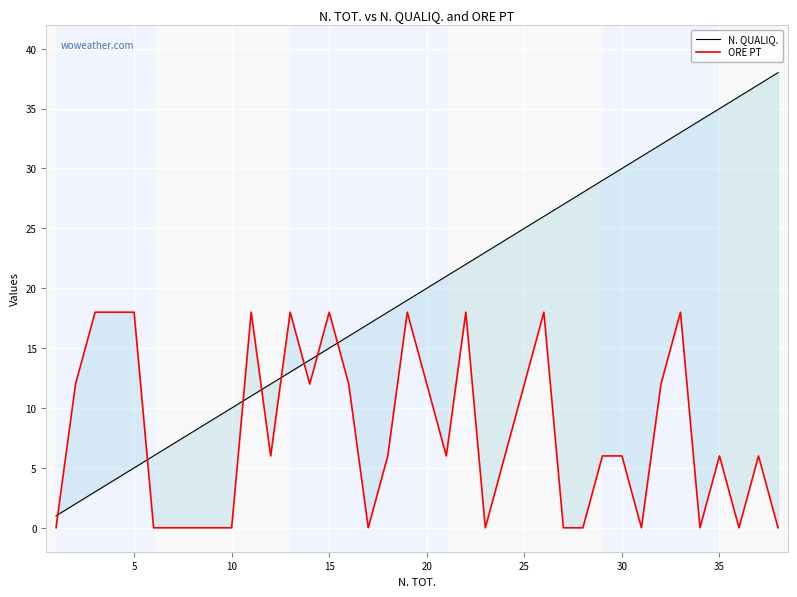

What is the difference between the maximum and minimum values in the ORE PT series?

18